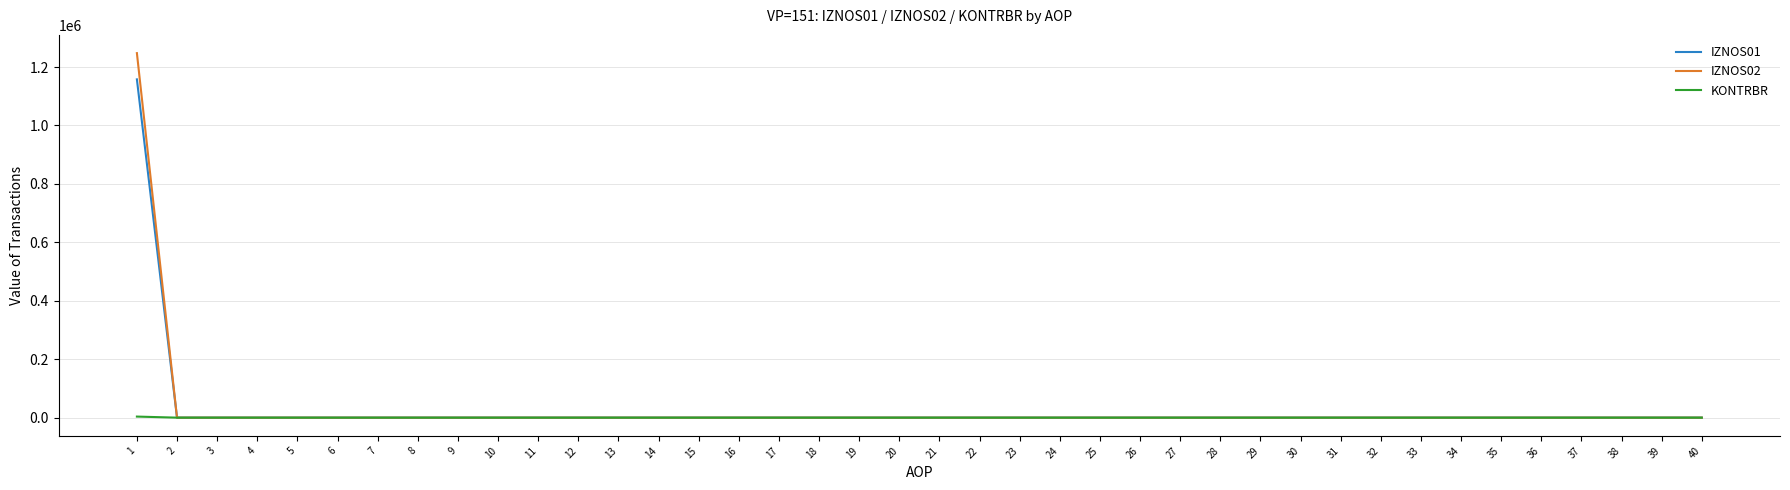

The value of IZNOS01 at 27 is -637336.6. True or false?

False